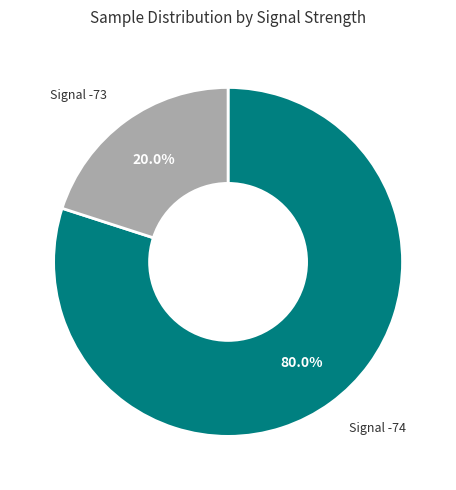

How many slices are in this pie chart?

2